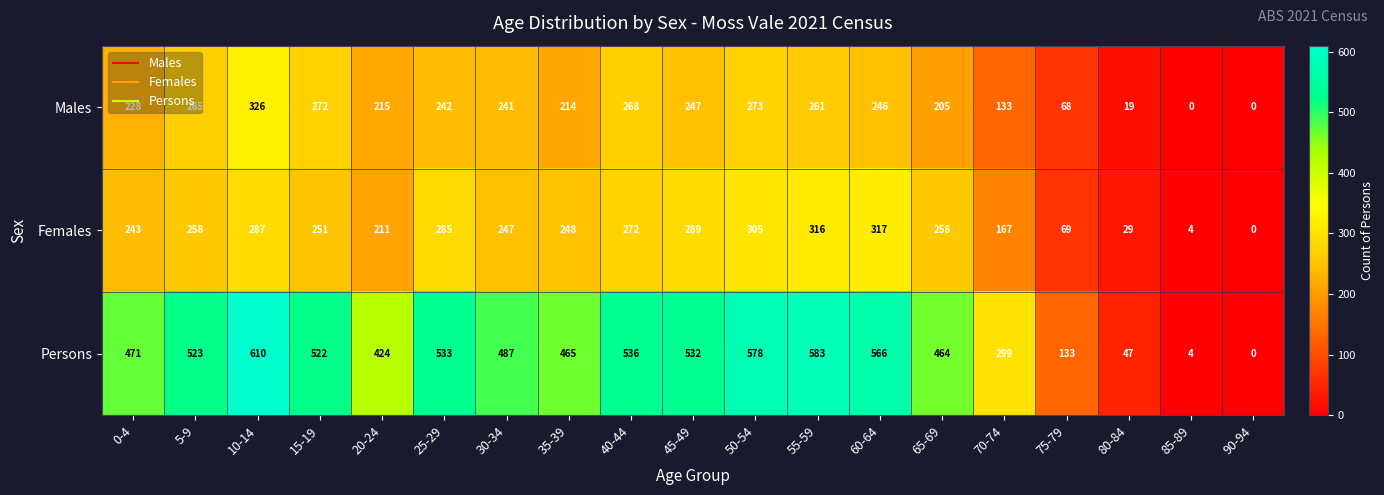

Which series changed the most between 30-34 and 40-44?

Persons